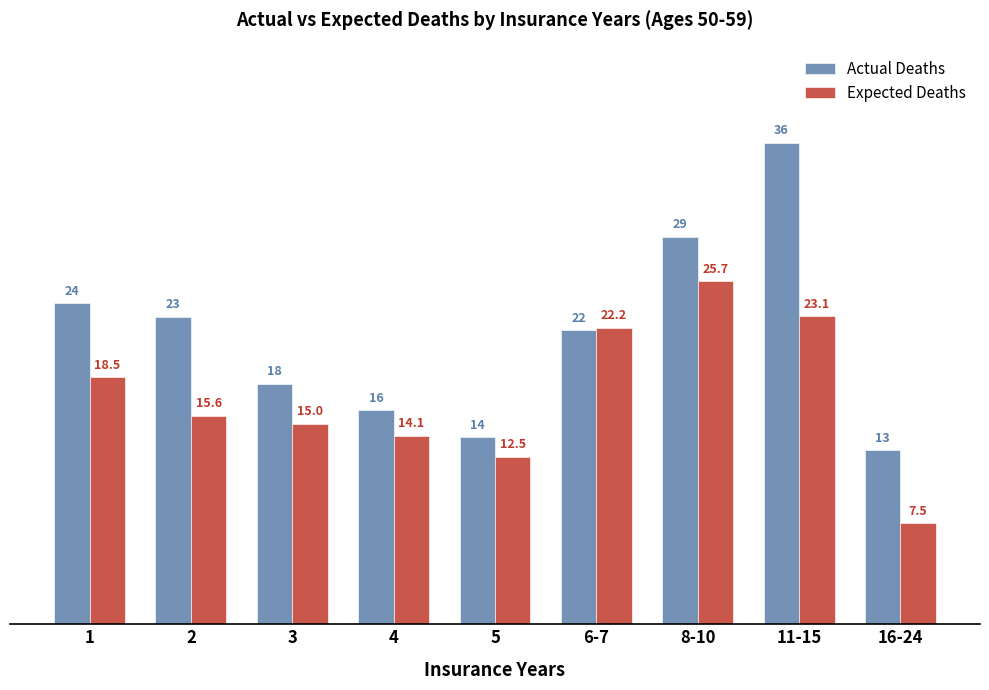

At which label does Expected Deaths reach its peak?

8-10